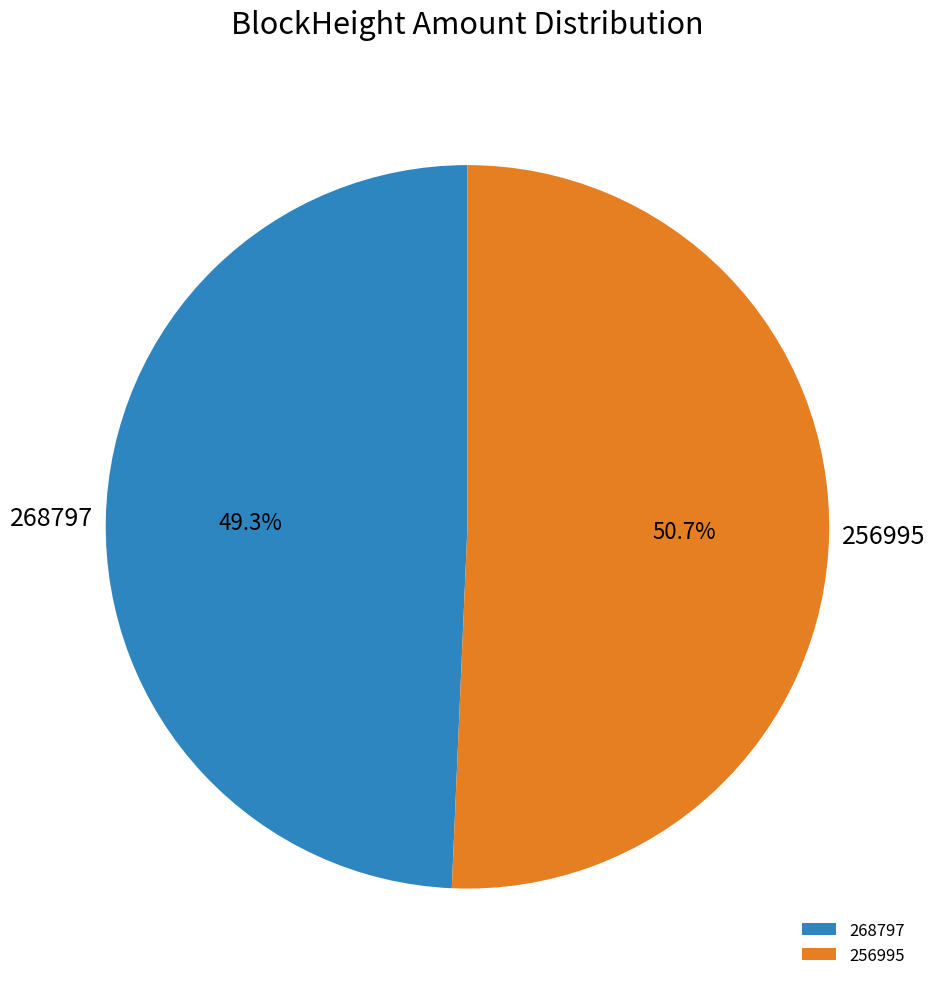

Does any single category account for the majority?

Yes